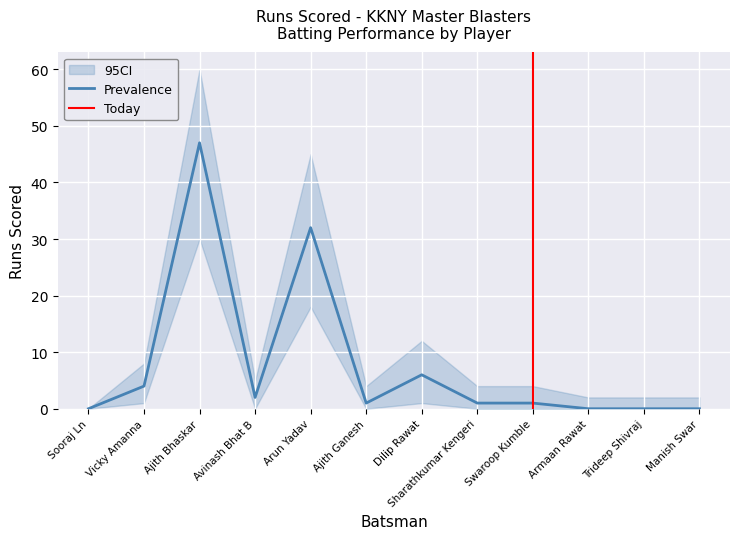

How many categories are shown in the chart?

12